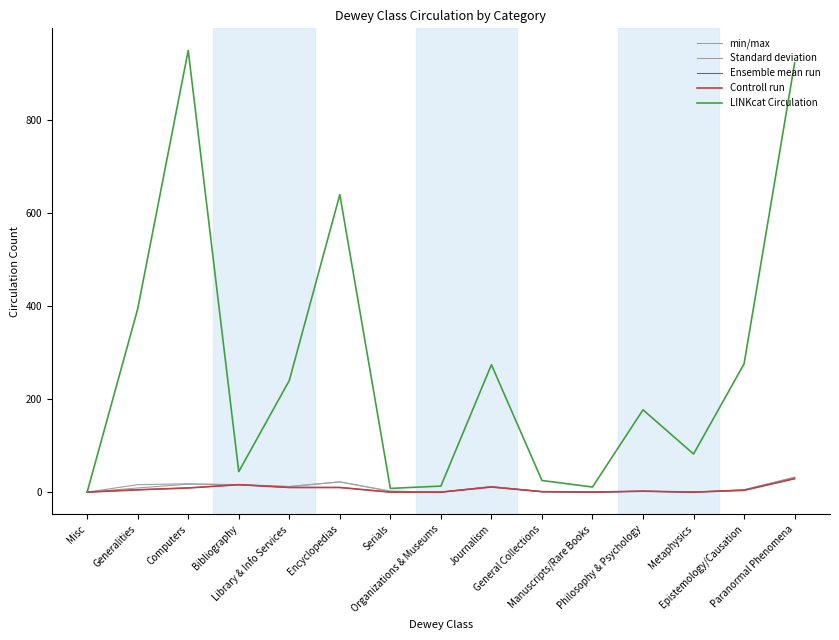

Reading left to right, what are all the values shown in this chart?

min/max: 0	16	18	16	12	22	2	0	12	1	0	2	0	5	32
Standard deviation: 0	9	17	16	12	22	2	0	12	1	0	2	0	5	32
Ensemble mean run: 0	5	9	16	10	10	0	0	11	1	0	2	0	4	29
Controll run: 0	5	9	16	10	10	0	0	11	1	0	2	0	4	29
LINKcat Circulation: 0	394	950	44	240	640	8	13	274	25	11	177	82	276	923